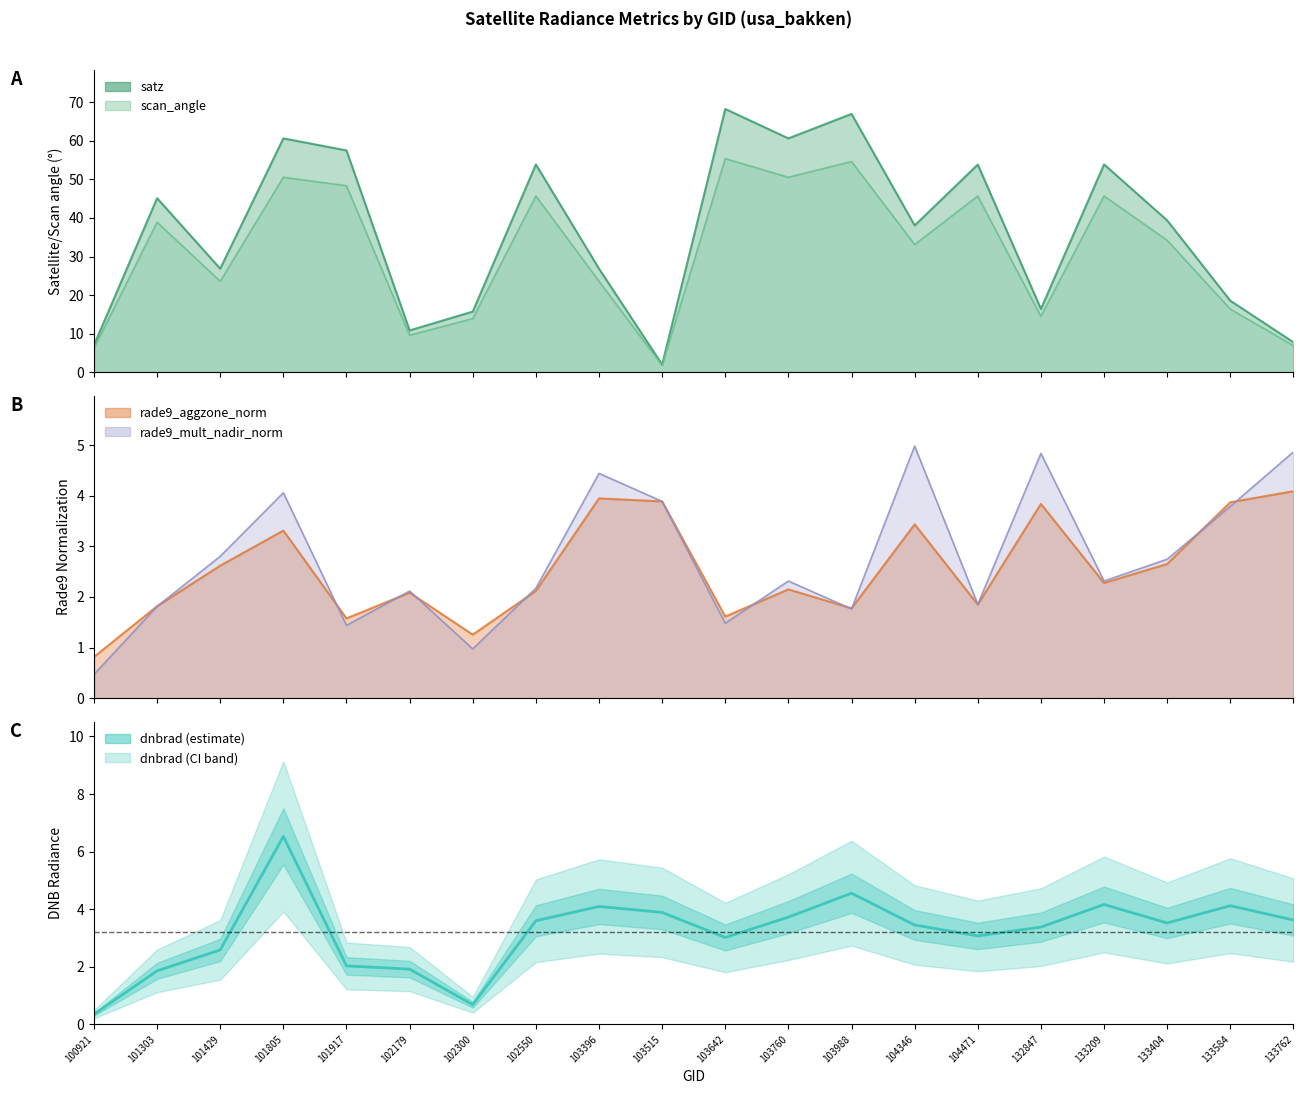

What is the difference between the maximum and minimum values?

6.2